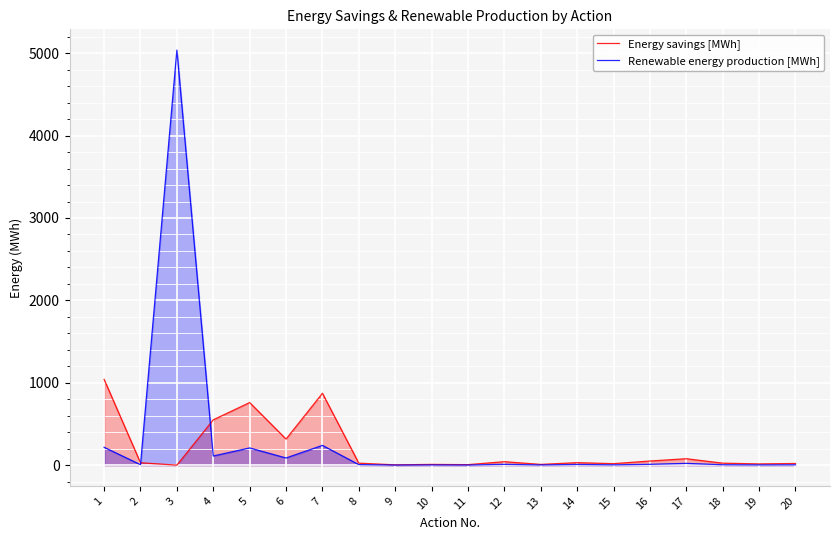

What are all the series names shown in the legend?

Energy savings [MWh], Renewable energy production [MWh]